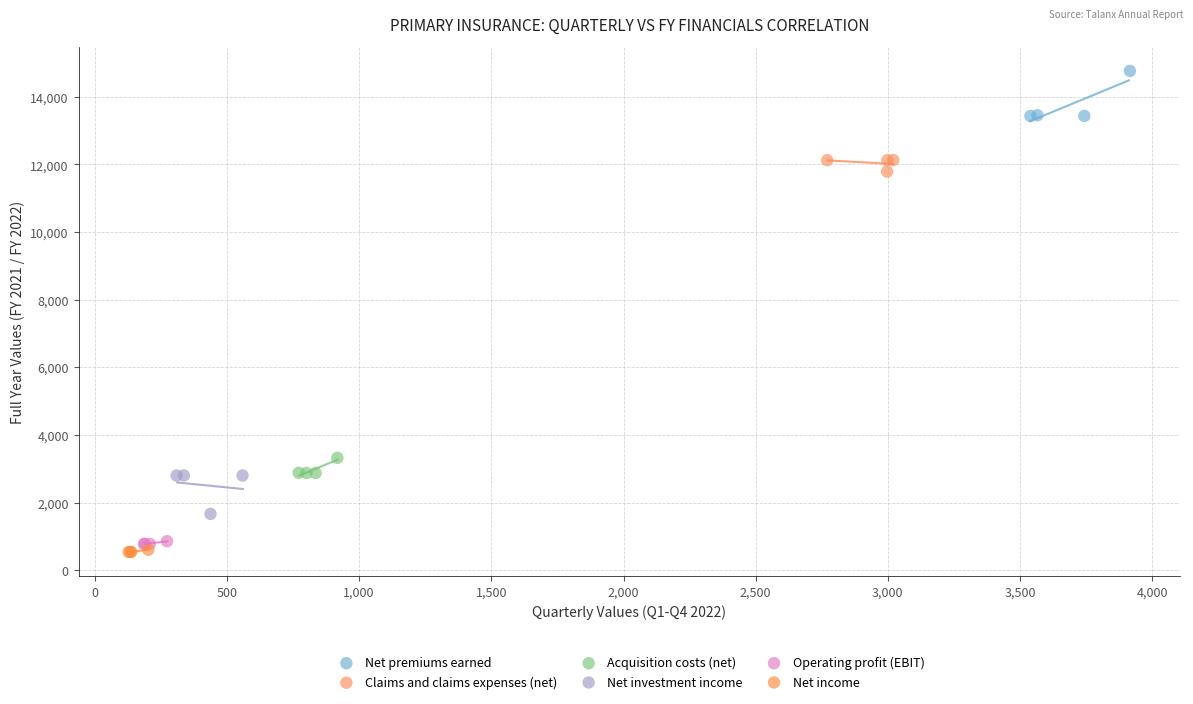

Which series has the largest Y range (max minus min)?

Net premiums earned